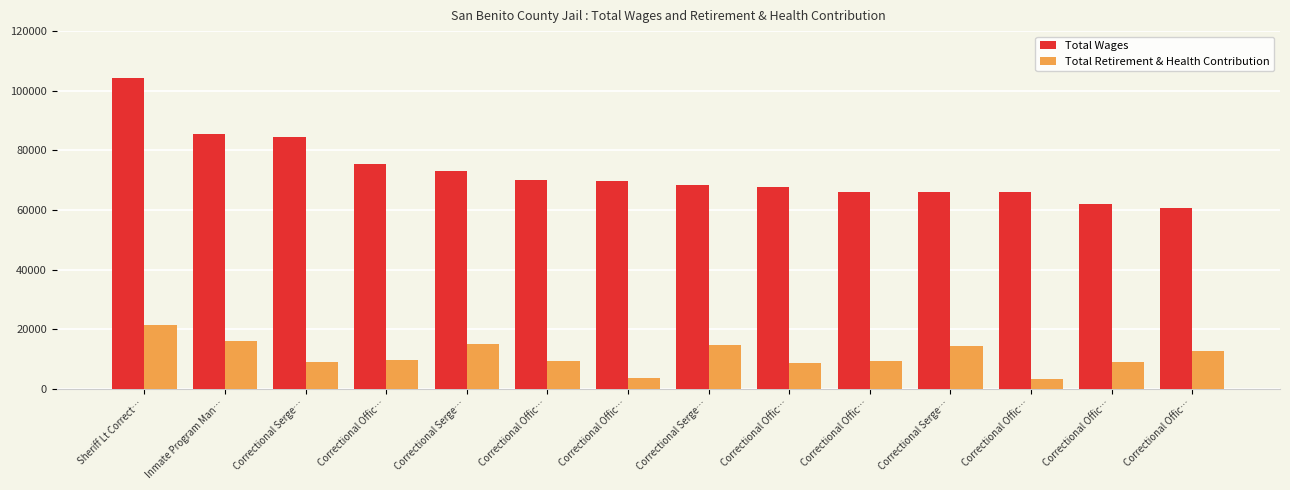

At Correctional Serge…, list the series in order from largest to smallest.

Total Wages, Total Retirement & Health Contribution